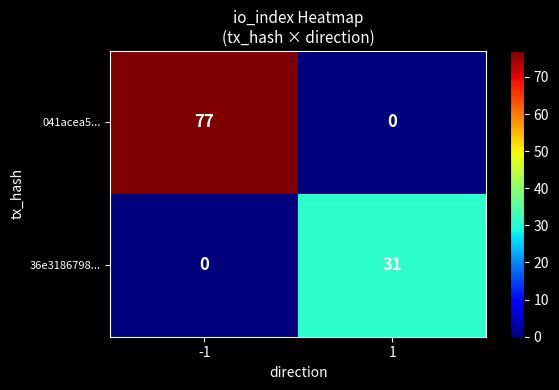

At which category is the sum across all series the highest?

-1